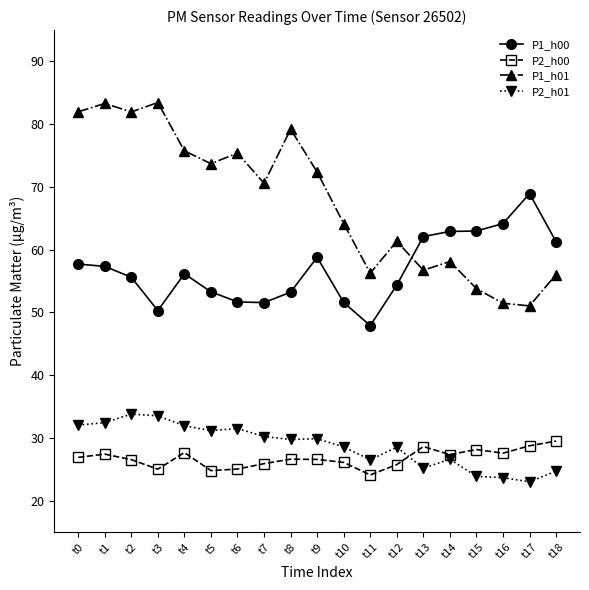

Which series has the widest spread of values?

P1_h01